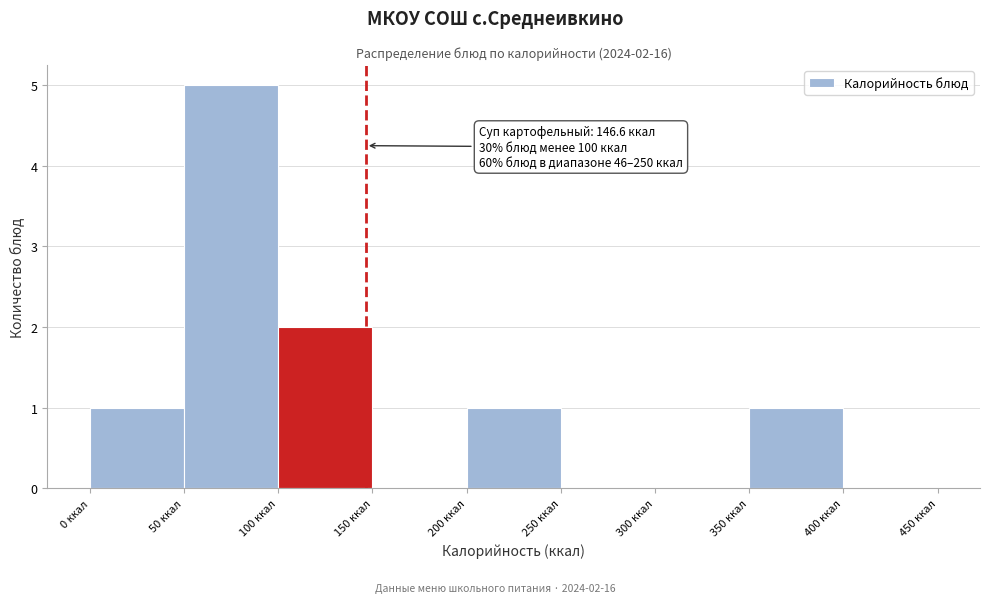

Which range on the x-axis has the tallest bar?

50 to 100